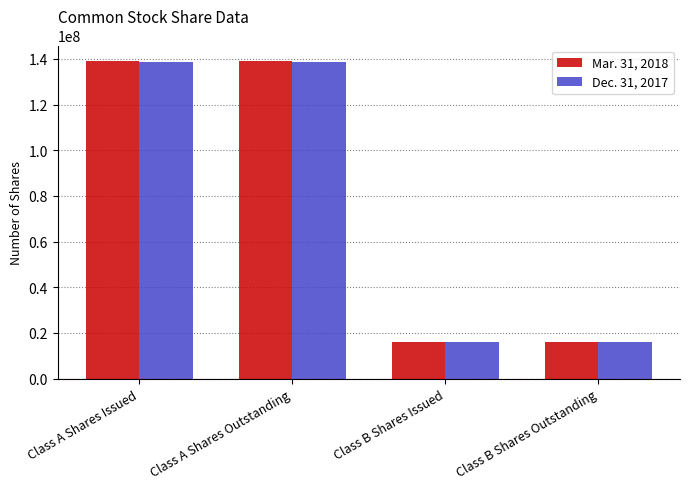

True or false: Dec. 31, 2017 has a value of 15840000 at Class B Shares Issued.

True